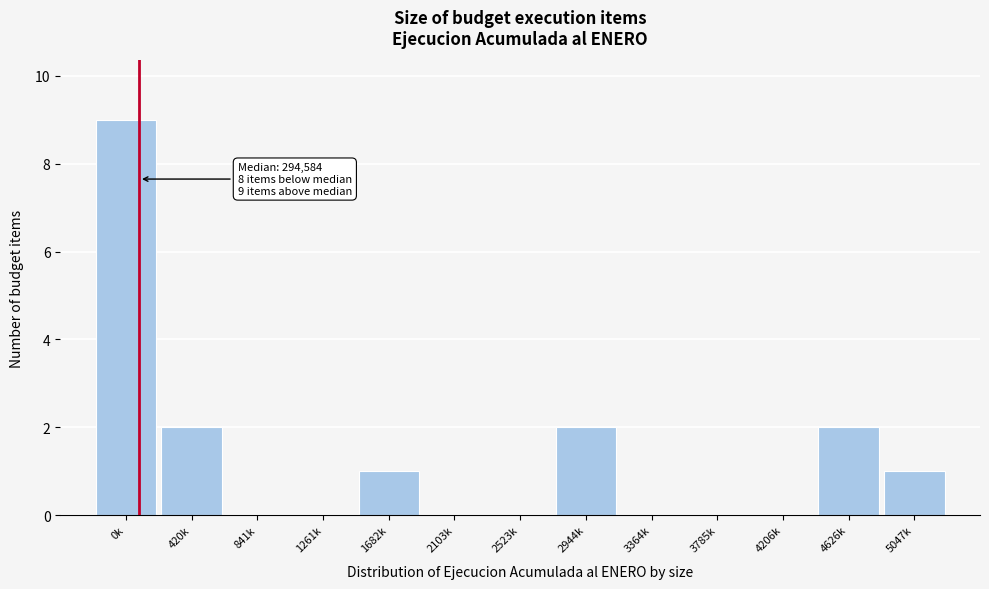

Reading left to right, what are all the values shown in this chart?

0k=9	420k=2	841k=0	1261k=0	1682k=1	2103k=0	2523k=0	2944k=2	3364k=0	3785k=0	4206k=0	4626k=2	5047k=1